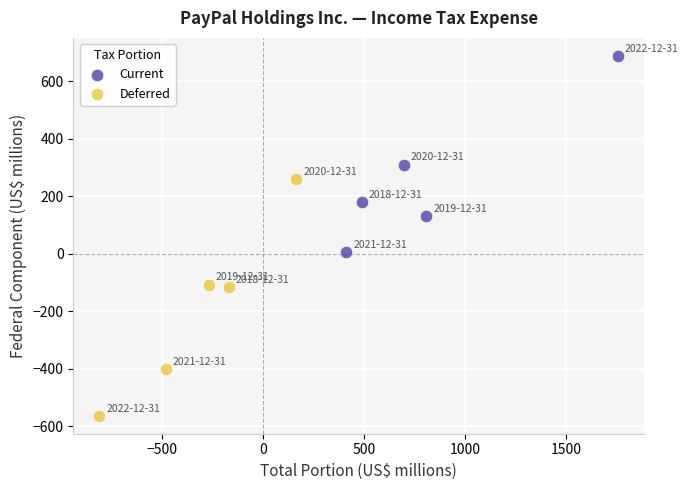

Which series contains the lowest Y value?

Deferred